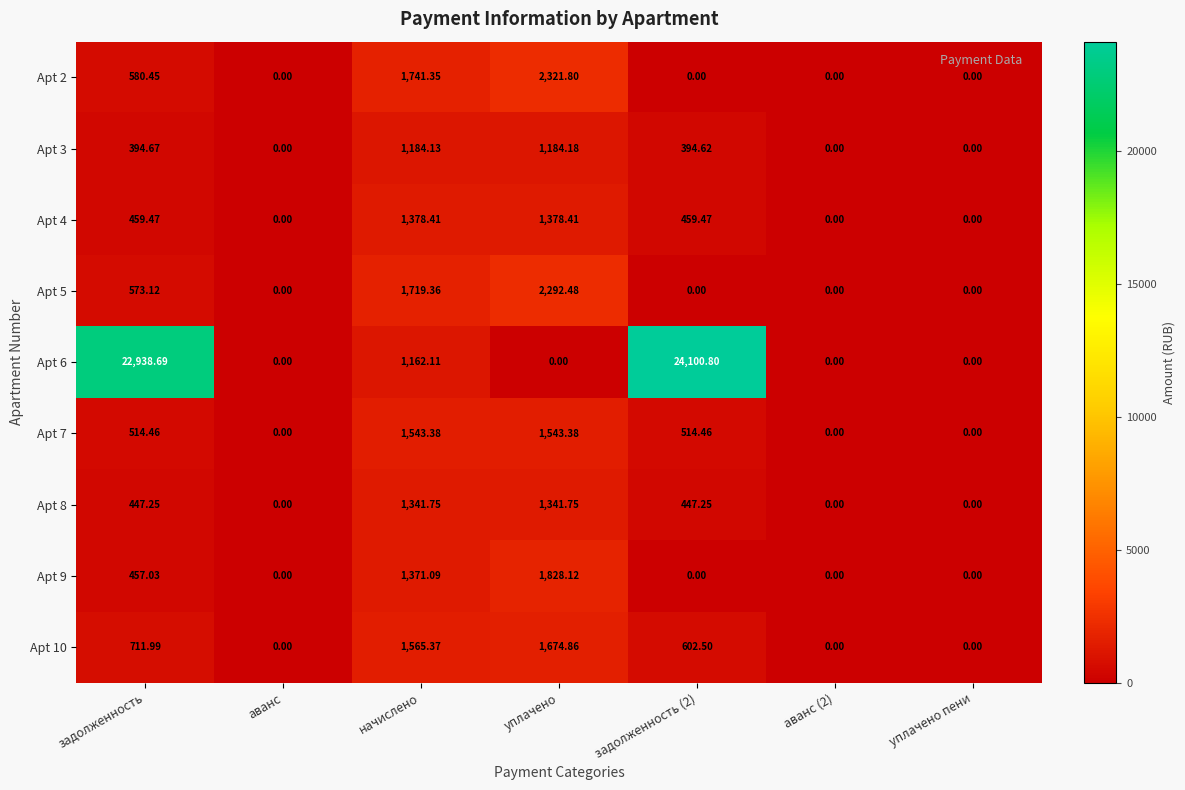

Is the value of Apt 6 at задолженность (2) greater than the value of Apt 7 at задолженность?

Yes